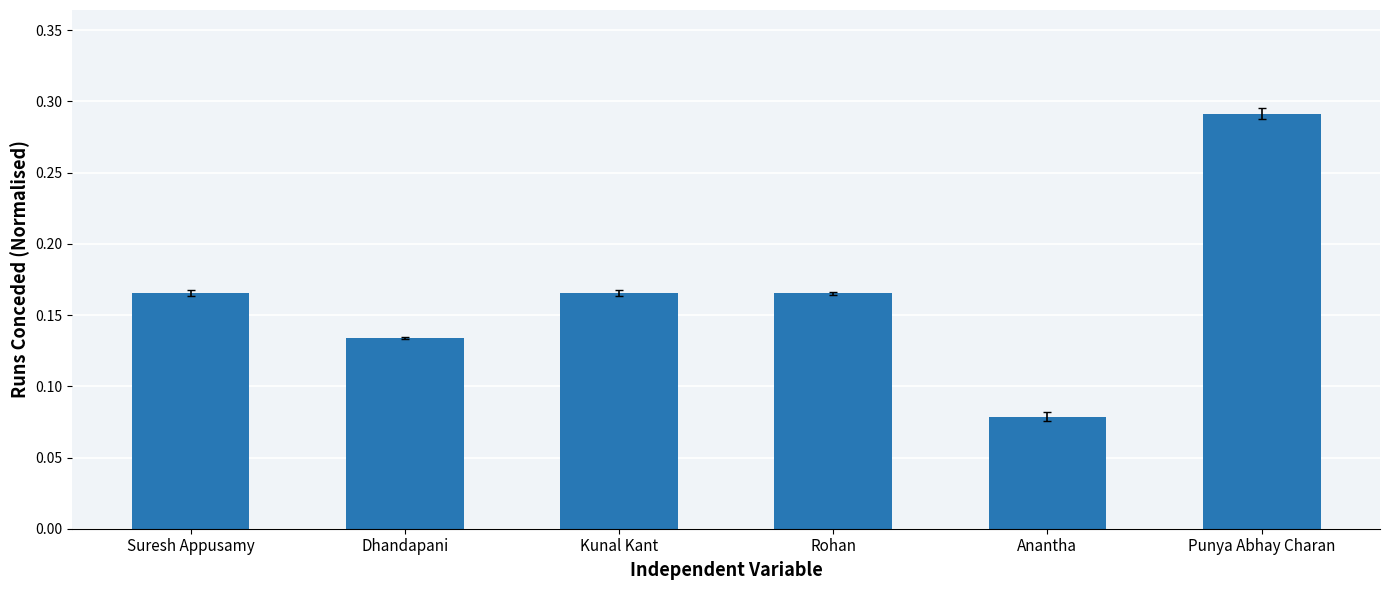

Which category has the highest value across all series?

Punya Abhay Charan